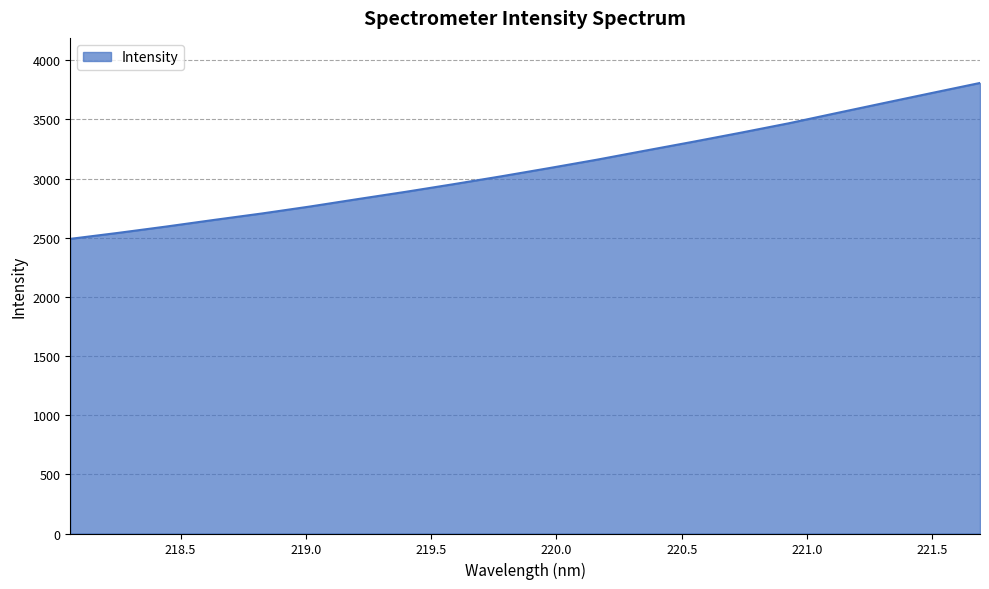

True or false: the data has more than 0 interior local peaks.

False